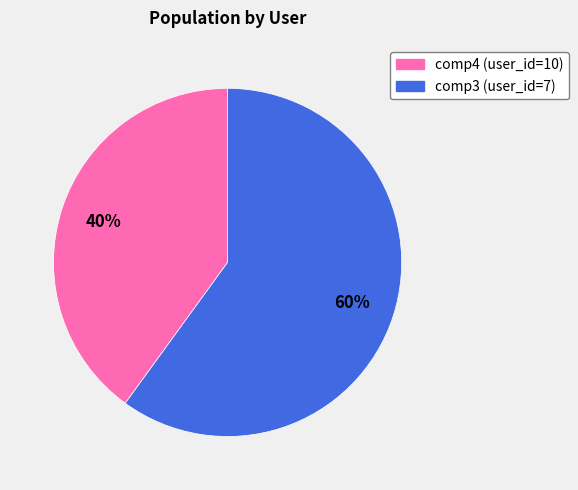

Rank the categories by value from highest to lowest.

comp3 (user_id=7), comp4 (user_id=10)